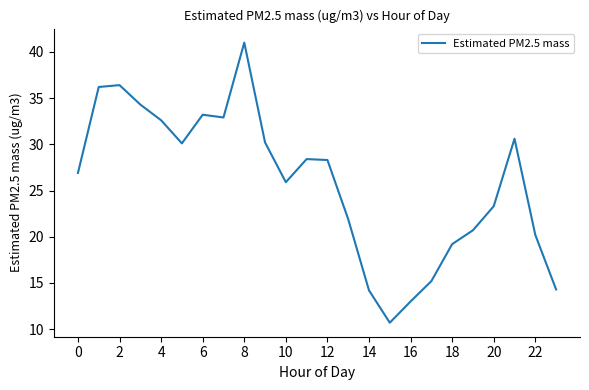

What is the greatest value displayed?

41.0